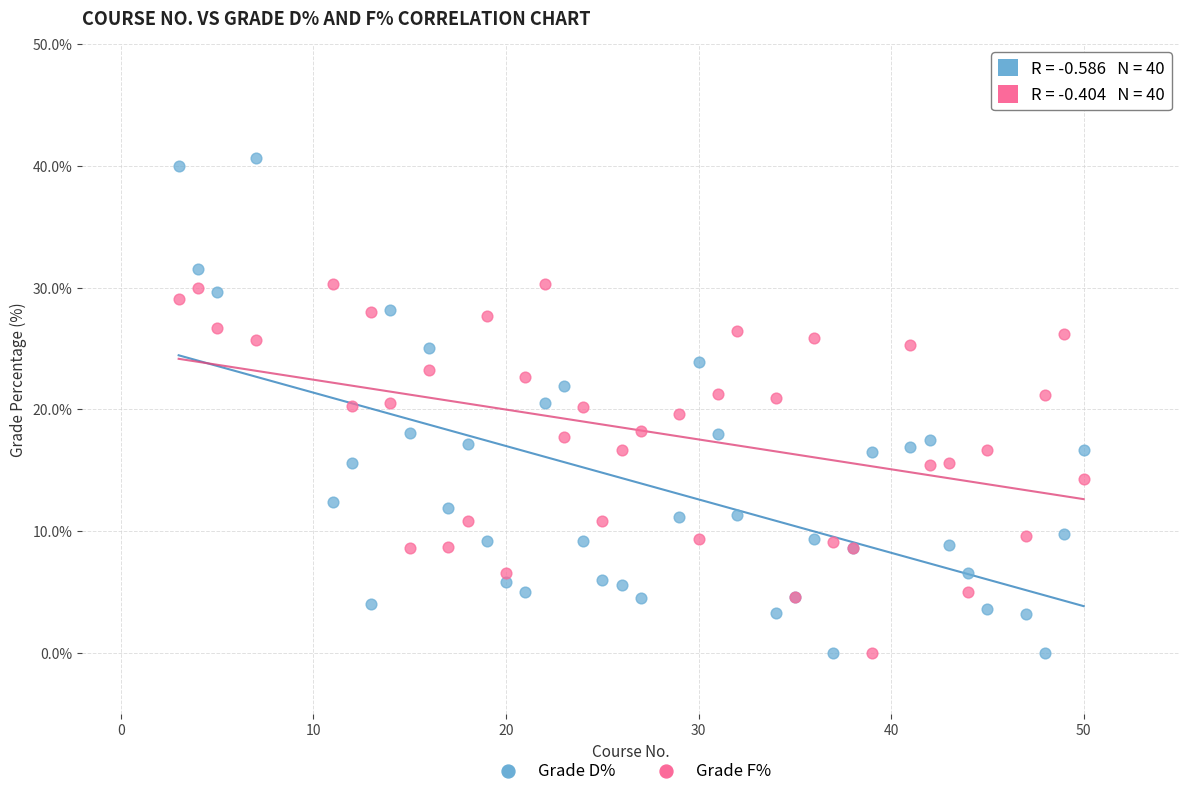

Which series reaches the maximum Y coordinate?

Grade D%